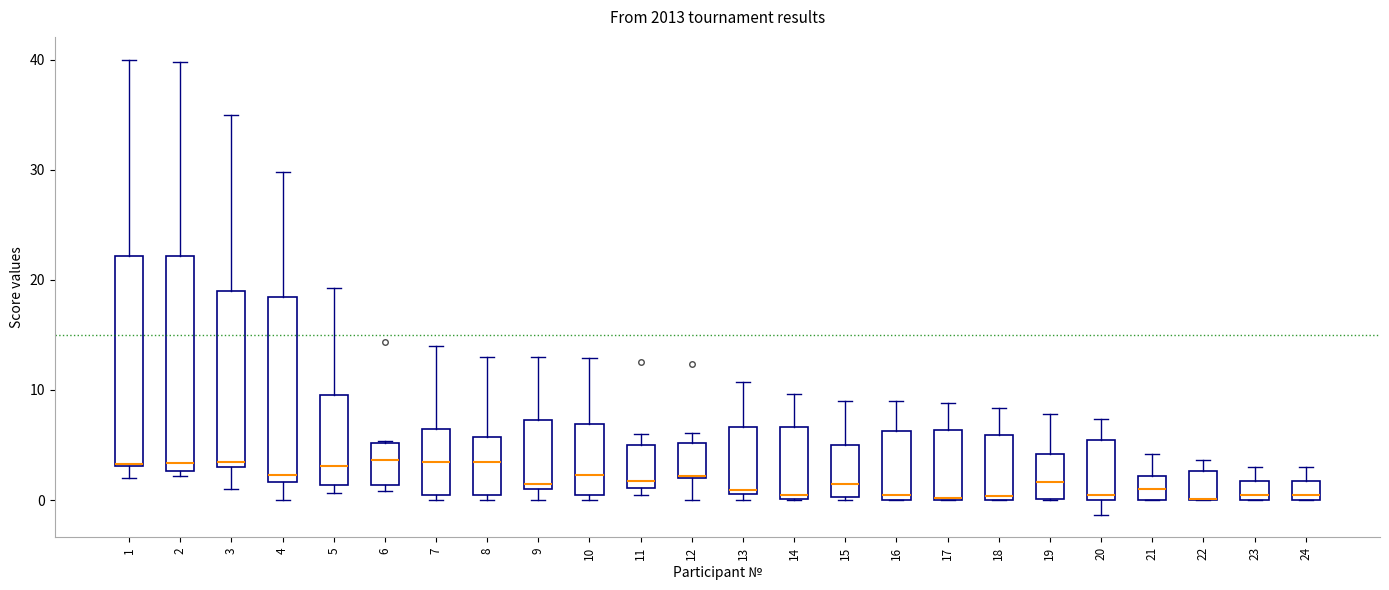

Reading left to right, read every box against the y-axis: the position of its median line, the range the box covers, and the ends of its whiskers. The values are not printed on the chart, so give them approximately, as read against the axis.

1: median 3, box 3 to 22, whiskers 2 to 40
2: median 3 (just above the box's lower edge), box 3 to 22, whiskers 2 to 40
3: median 4, box 3 to 19, whiskers 1 to 35
4: median 2 (just above the box's lower edge), box 2 to 18, whiskers 0 to 30
5: median 3, box 1 to 10, whiskers 1 (just below the box's lower edge) to 19
6: median 4, box 1 to 5, whiskers 1 (just below the box's lower edge) to 5
7: median 4, box 1 to 7, whiskers 0 to 14
8: median 4, box 1 to 6, whiskers 0 to 13
9: median 2, box 1 to 7, whiskers 0 to 13
10: median 2, box 1 to 7, whiskers 0 to 13
11: median 2, box 1 to 5, whiskers 1 (just below the box's lower edge) to 6
12: median 2 (drawn on the box's lower edge), box 2 to 5, whiskers 0 to 6
13: median 1 (just above the box's lower edge), box 1 to 7, whiskers 0 to 11
14: median 1, box 0 to 7, whiskers 0 to 10
15: median 2, box 0 to 5, whiskers 0 to 9
16: median 1, box 0 to 6, whiskers 0 to 9
17: median 0, box 0 to 6, whiskers 0 to 9
18: median 0 (just above the box's lower edge), box 0 to 6, whiskers 0 to 8
19: median 2, box 0 to 4, whiskers 0 to 8
20: median 1, box 0 to 6, whiskers -1 to 7
21: median 1, box 0 to 2, whiskers 0 to 4
22: median 0 (drawn on the box's lower edge), box 0 to 3, whiskers 0 to 4
23: median 1, box 0 to 2, whiskers 0 to 3
24: median 1, box 0 to 2, whiskers 0 to 3